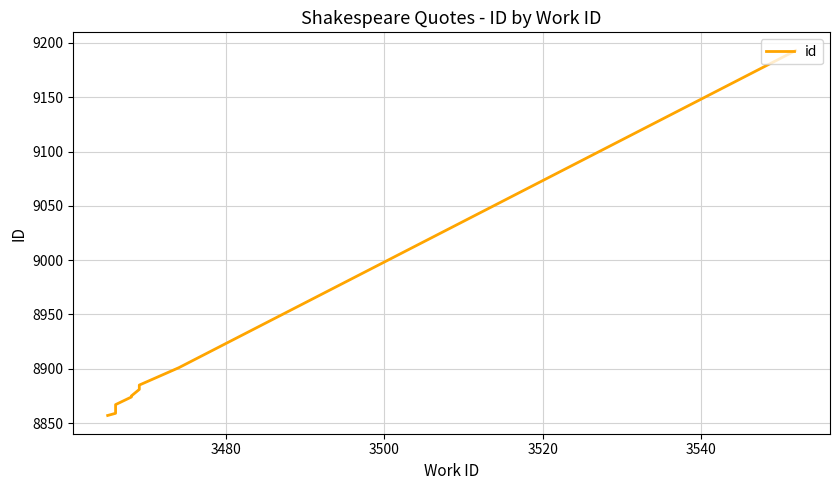

True or false: there are more than 1 points higher than both neighbors.

False